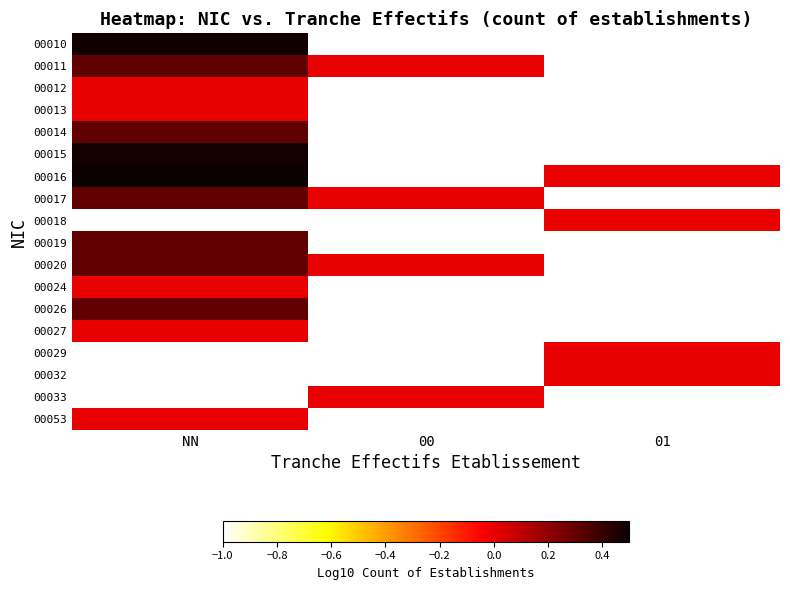

List the labels in order of 00010 value, smallest first.

NN, 00, 01